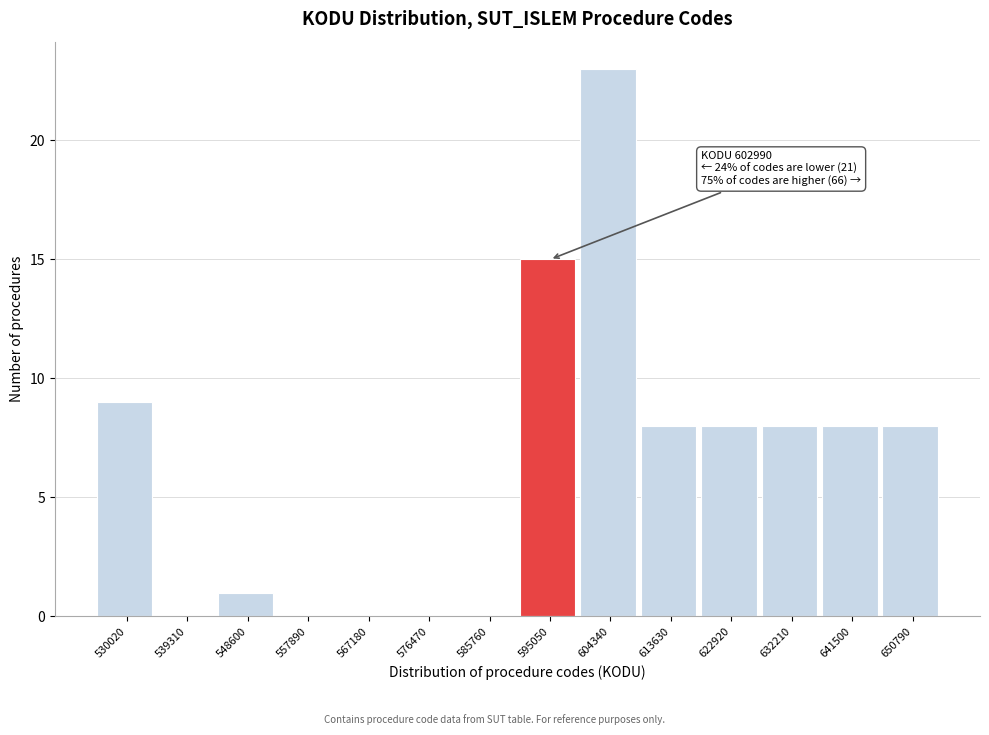

Reading left to right, extract all data points from this chart.

530020=9	539310=0	548600=1	557890=0	567180=0	576470=0	585760=0	595050=15	604340=23	613630=8	622920=8	632210=8	641500=8	650790=8